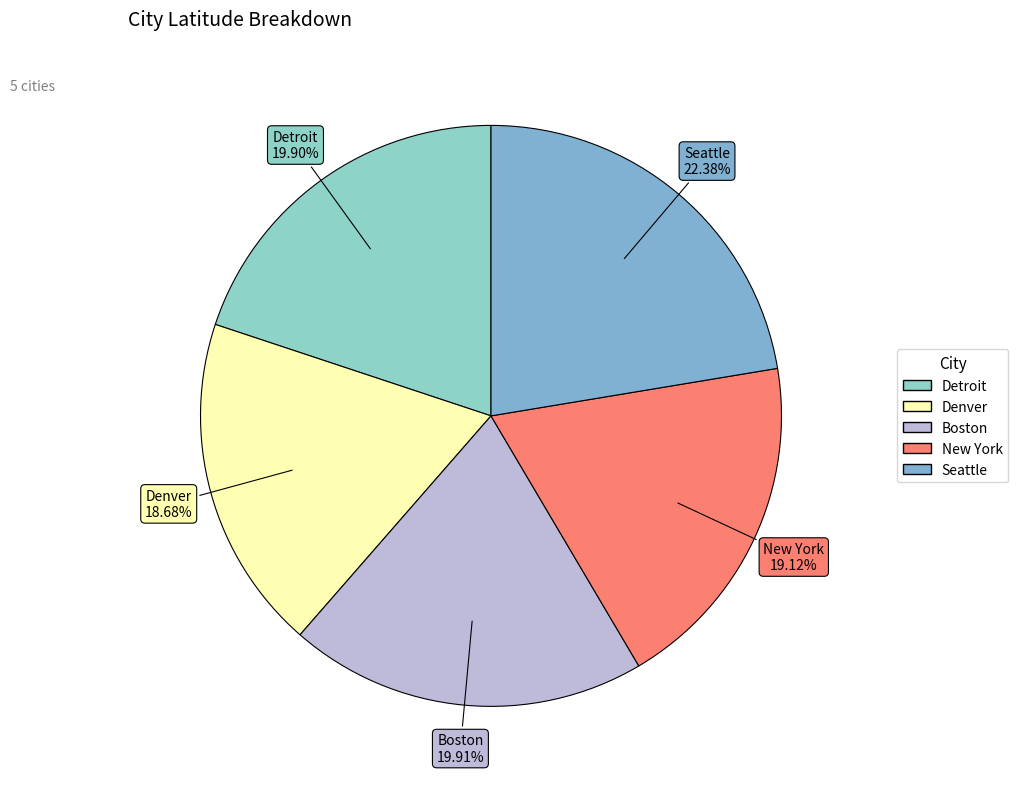

Is New York the majority of the pie?

No